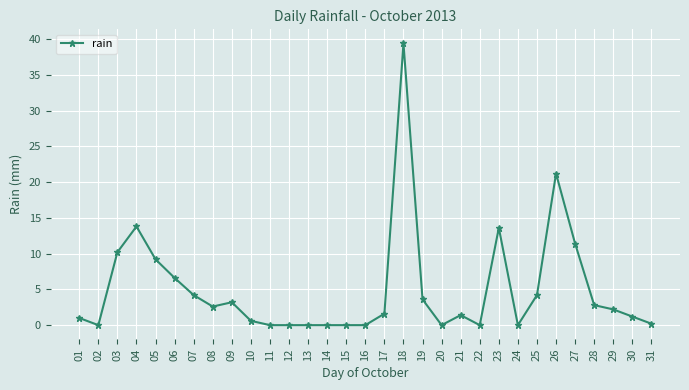

What is the value of the 29th point from the left?

2.2